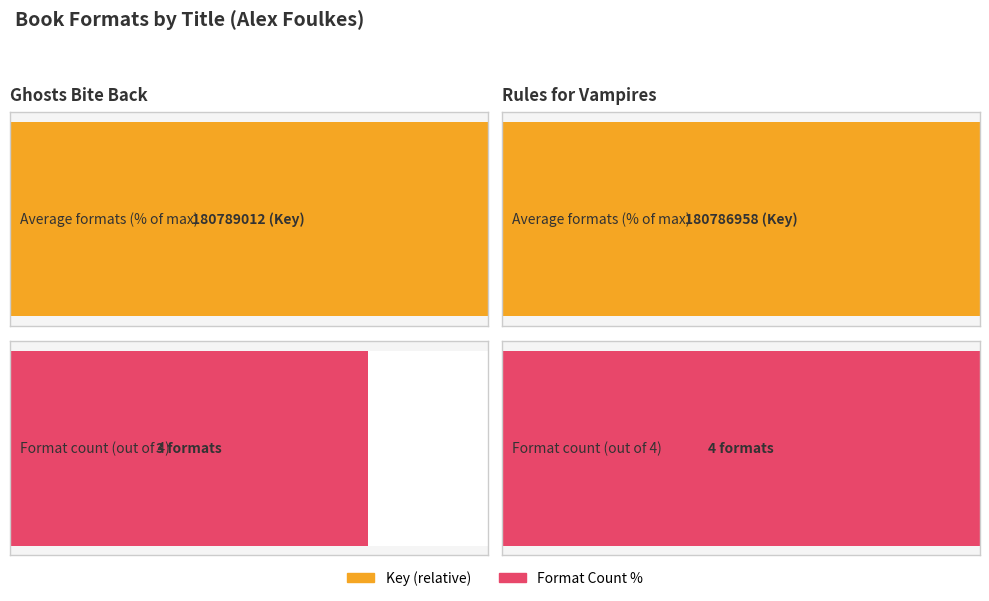

What is the difference between the values at Ghosts Bite Back and Rules for Vampires?

2054